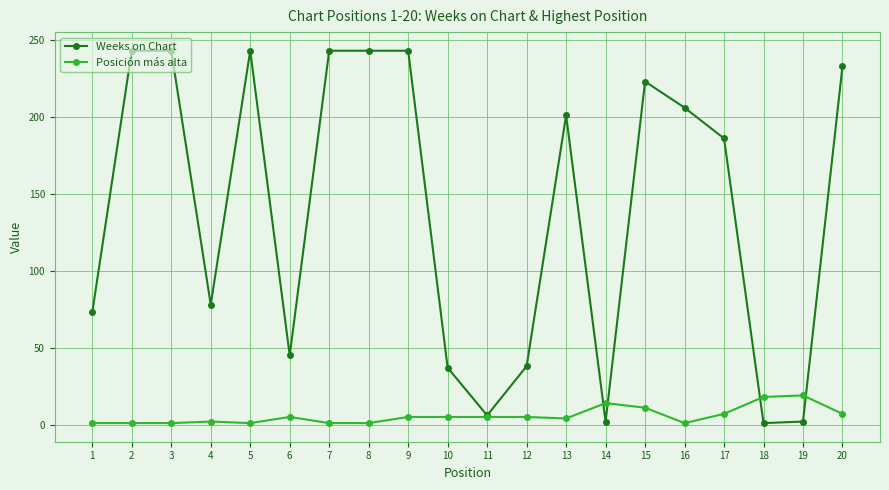

At how many categories does at least one series exceed 174?

11